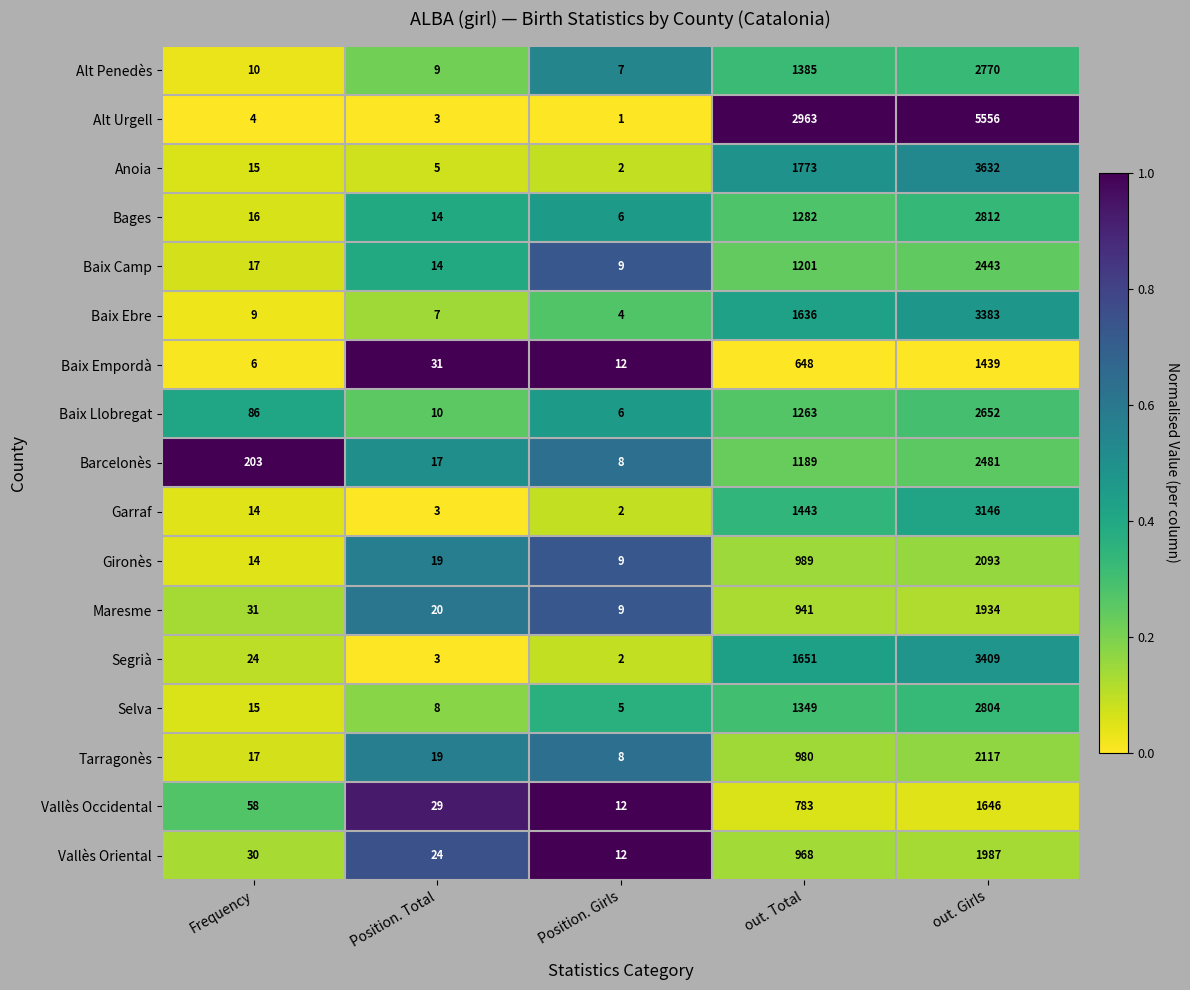

How many series are shown in this chart?

17